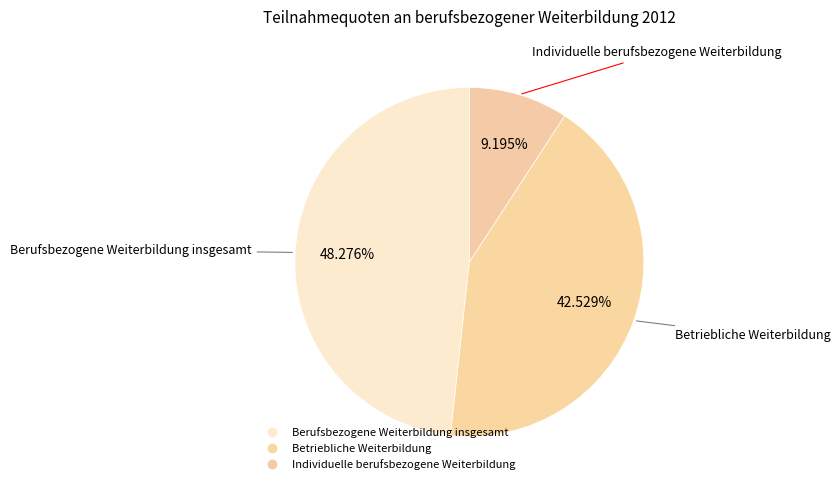

How many segments does this pie chart have?

3